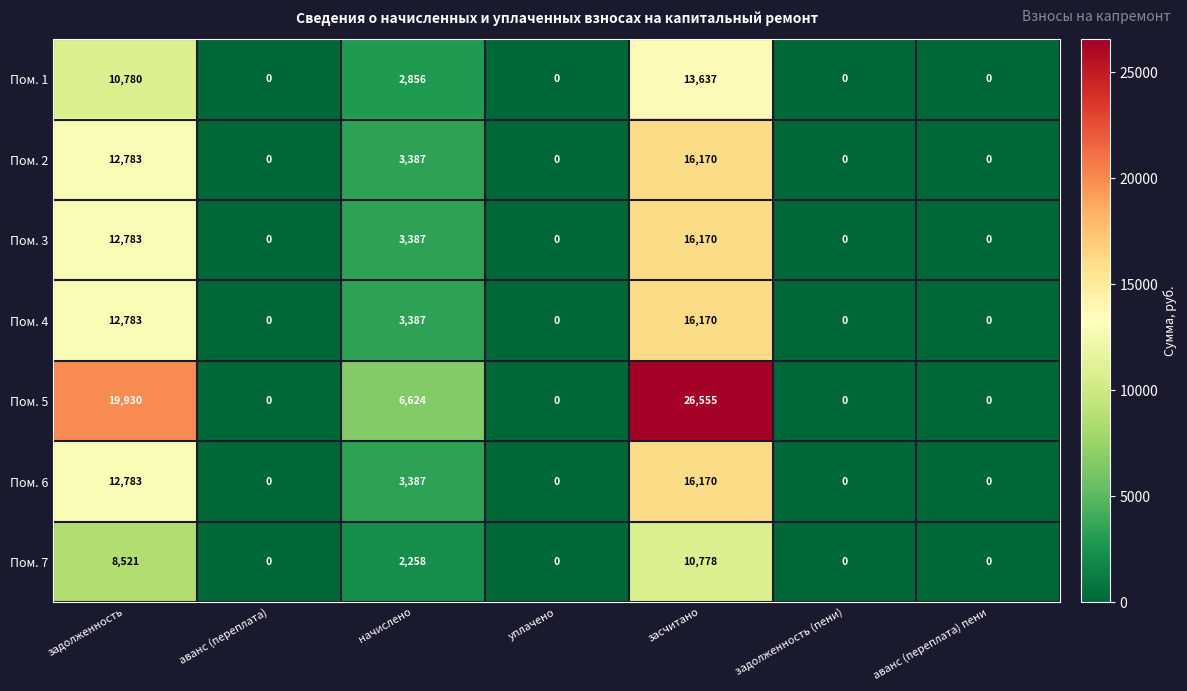

Which series has the largest range (max minus min)?

Пом. 5